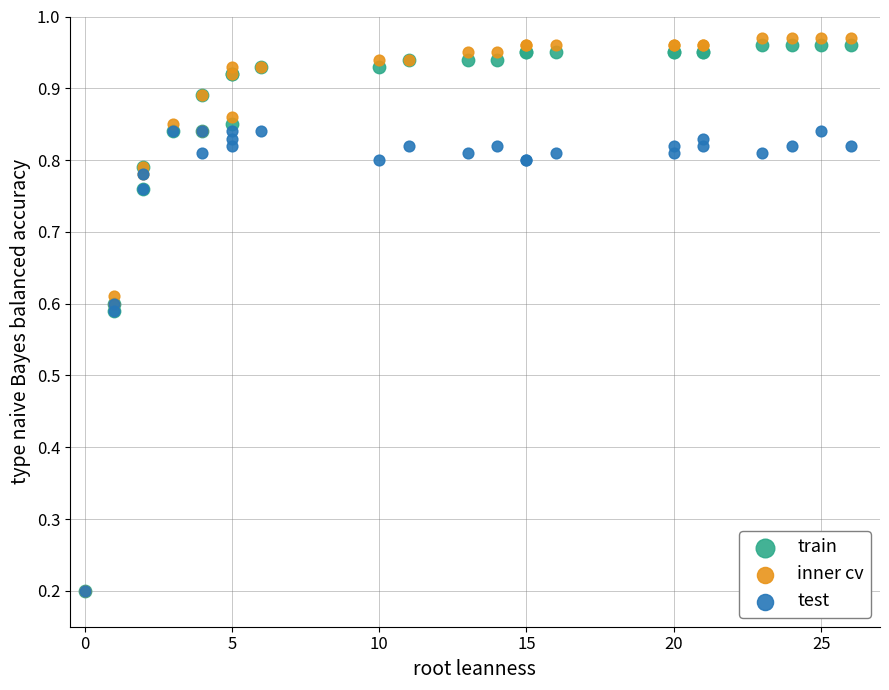

What are all the series names shown in the legend?

train, inner cv, test